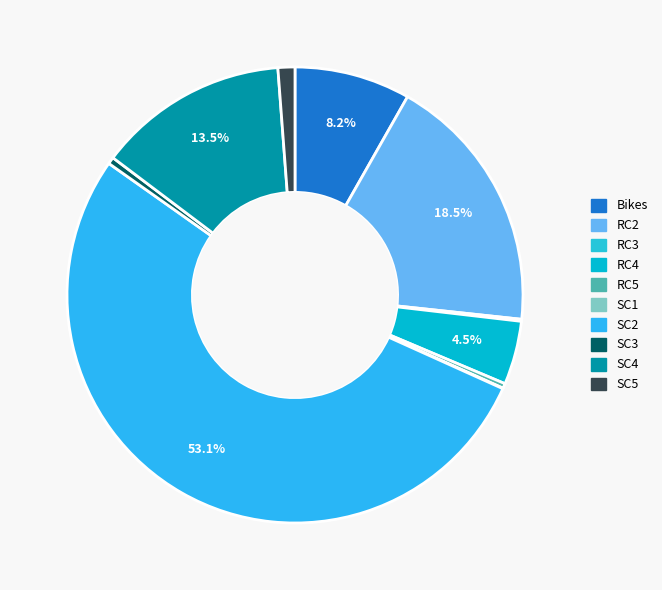

Between RC2 and RC5, which is larger?

RC2